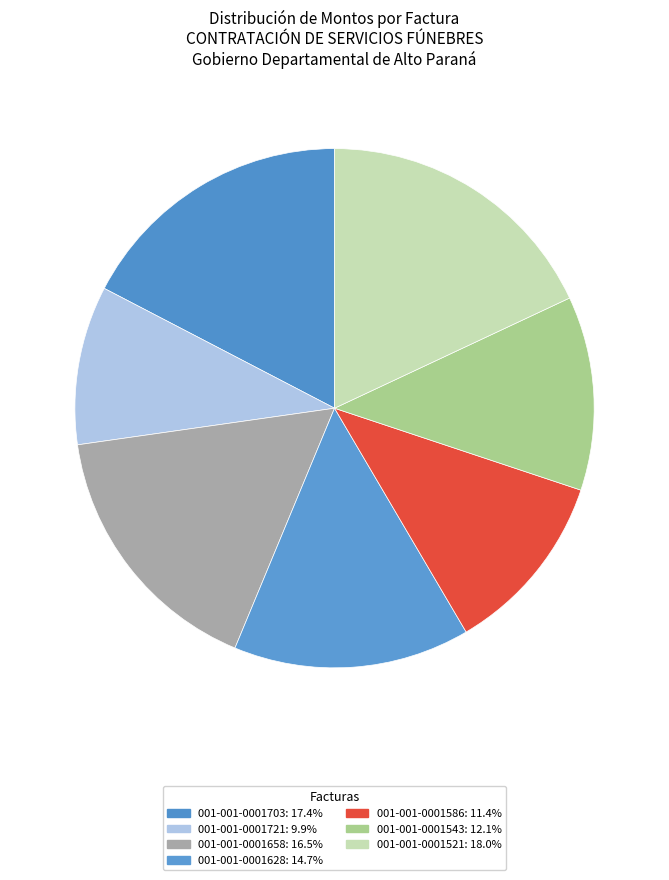

Rank the categories by value from highest to lowest.

001-001-0001521, 001-001-0001703, 001-001-0001658, 001-001-0001628, 001-001-0001543, 001-001-0001586, 001-001-0001721